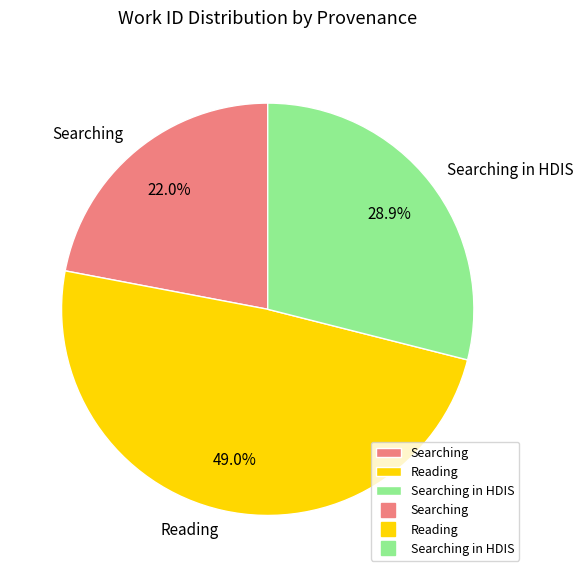

What is the ratio of the value at Searching to the value at Reading?

0.4